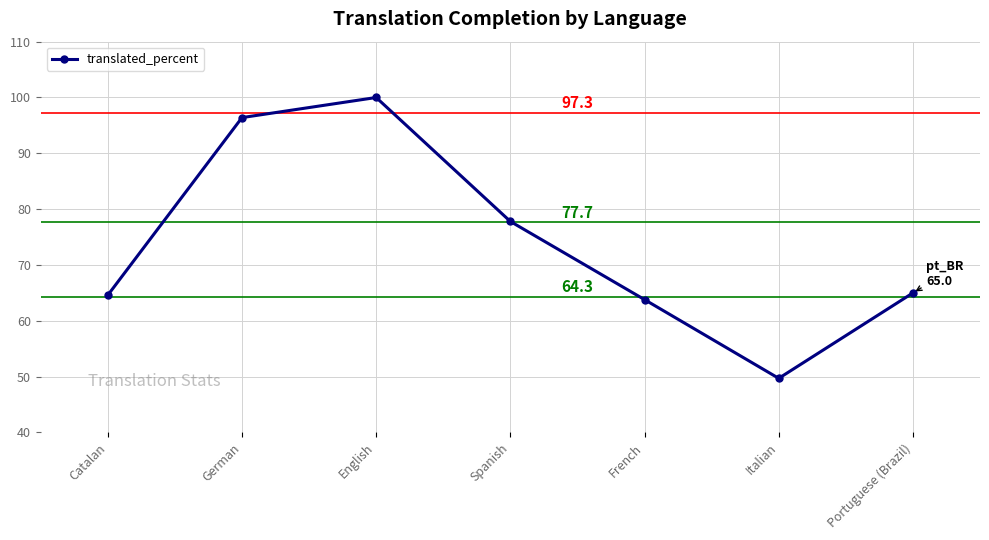

What position from the left is German?

2